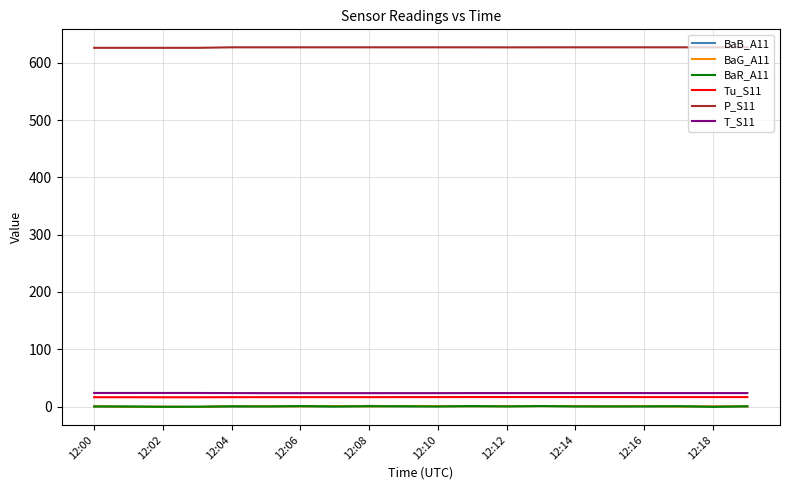

Which series has the largest total across all categories?

P_S11